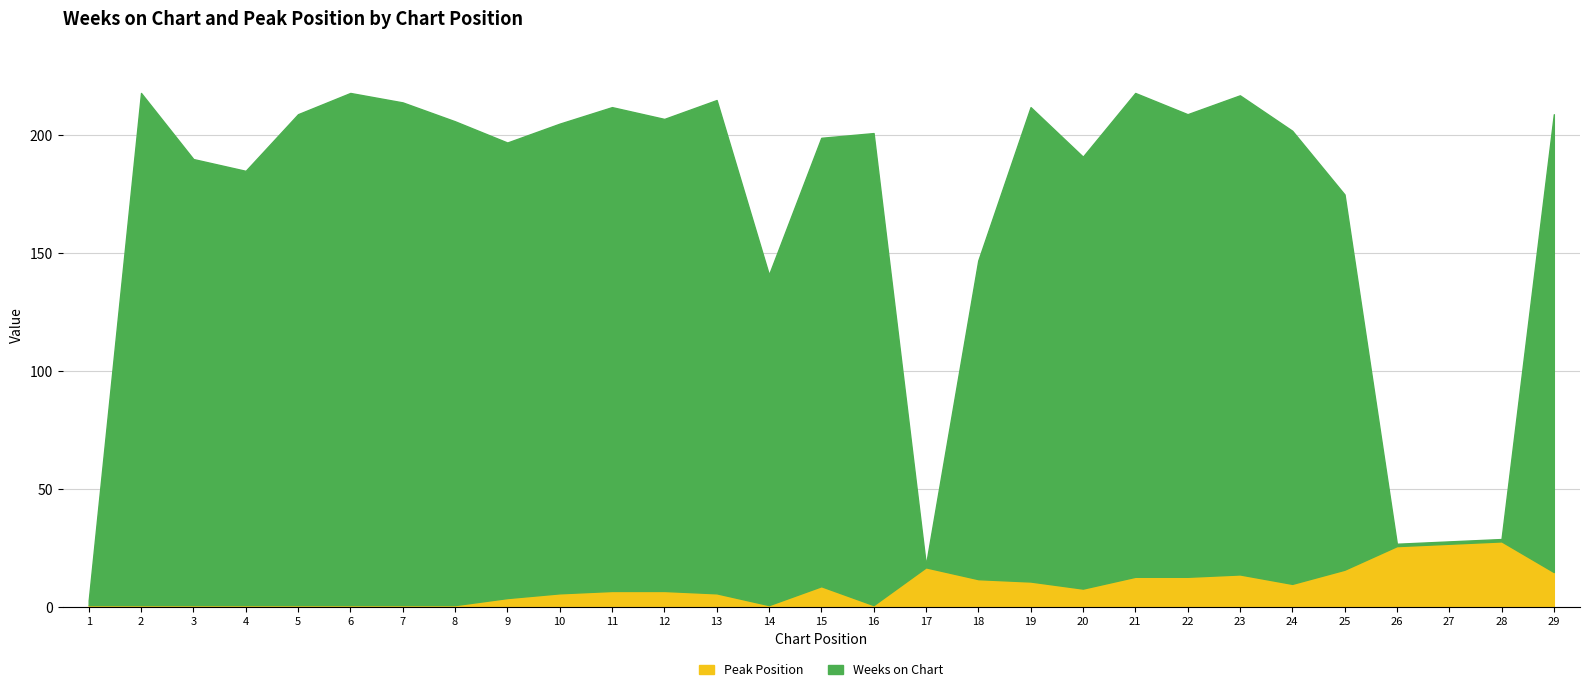

Where is the first local minimum for Peak Position?

14